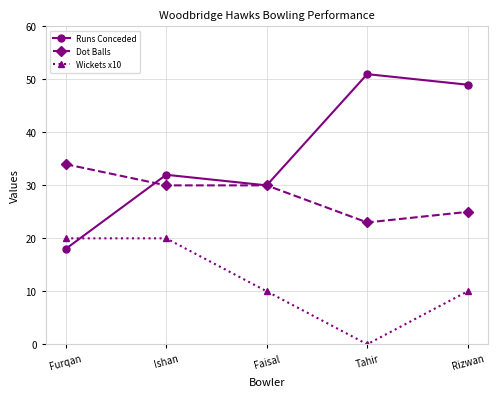

Between which two adjacent categories do Runs Conceded and Wickets x10 first intersect?

Furqan and Ishan